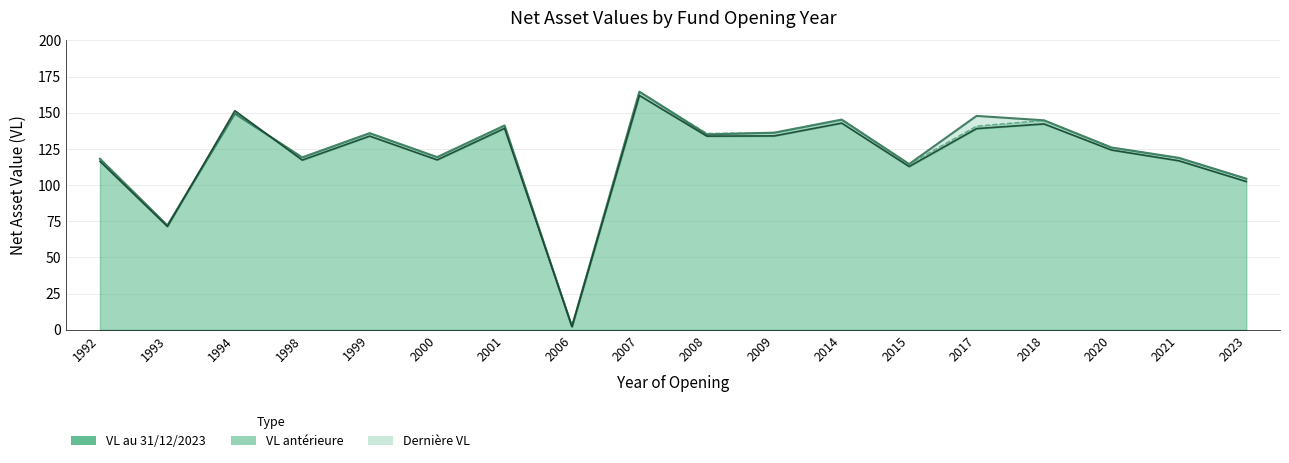

Does the chart display data point markers on the line(s)?

No